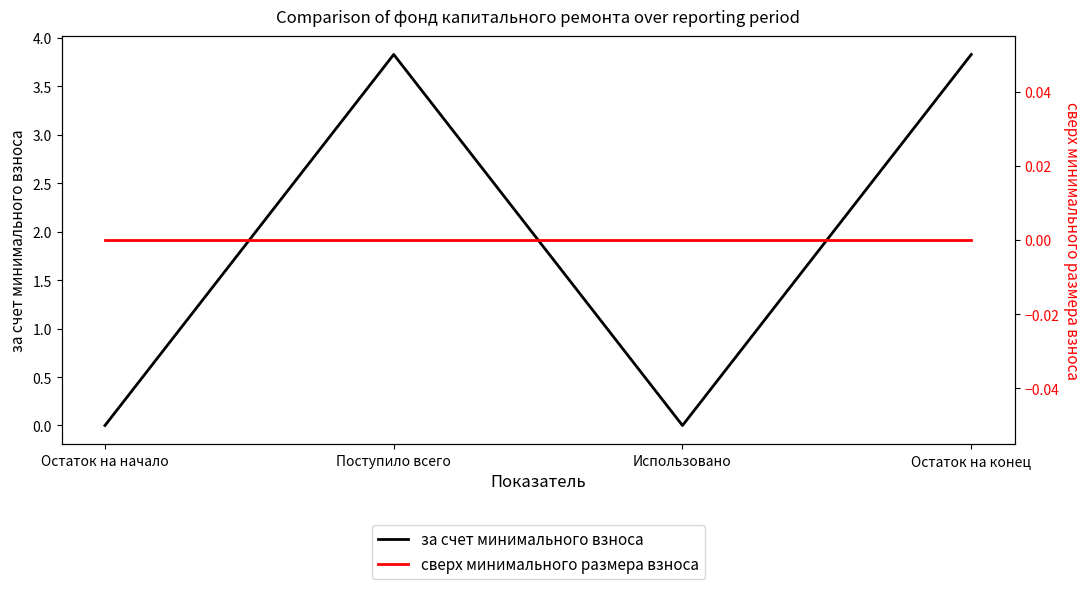

Which series has the largest range (max minus min)?

за счет минимального взноса